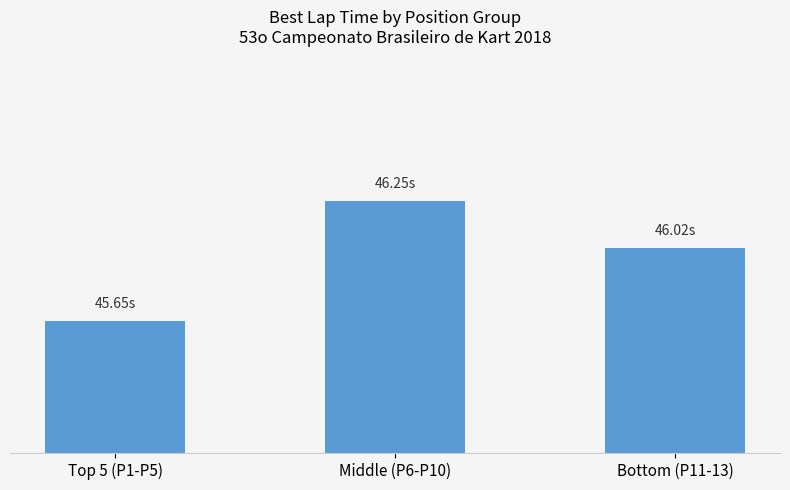

What is the label of the 2nd bar from the left?

Middle (P6-P10)